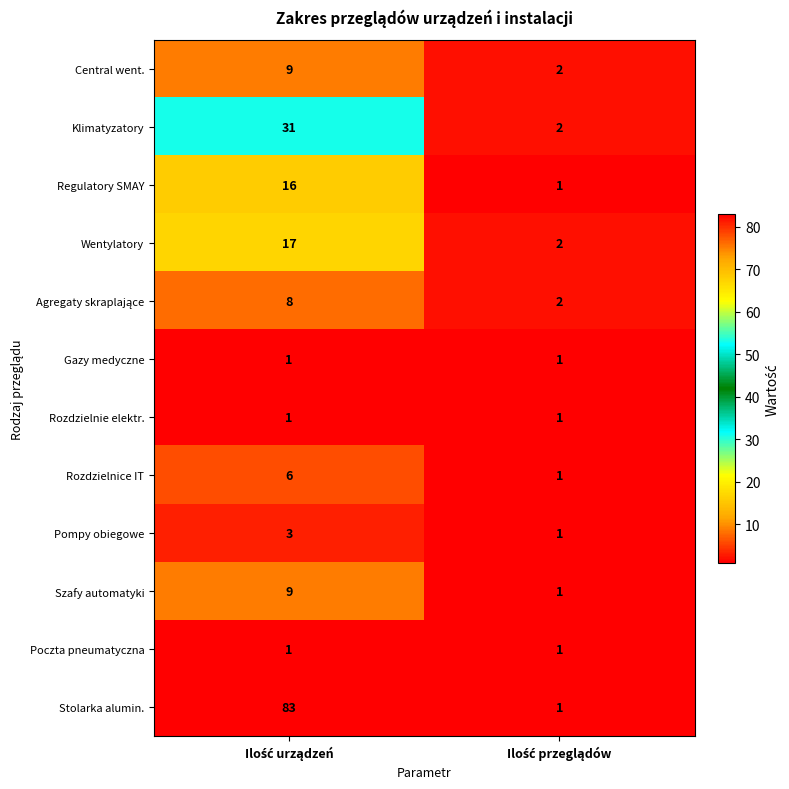

Which series has the largest total across all categories?

Stolarka alumin.